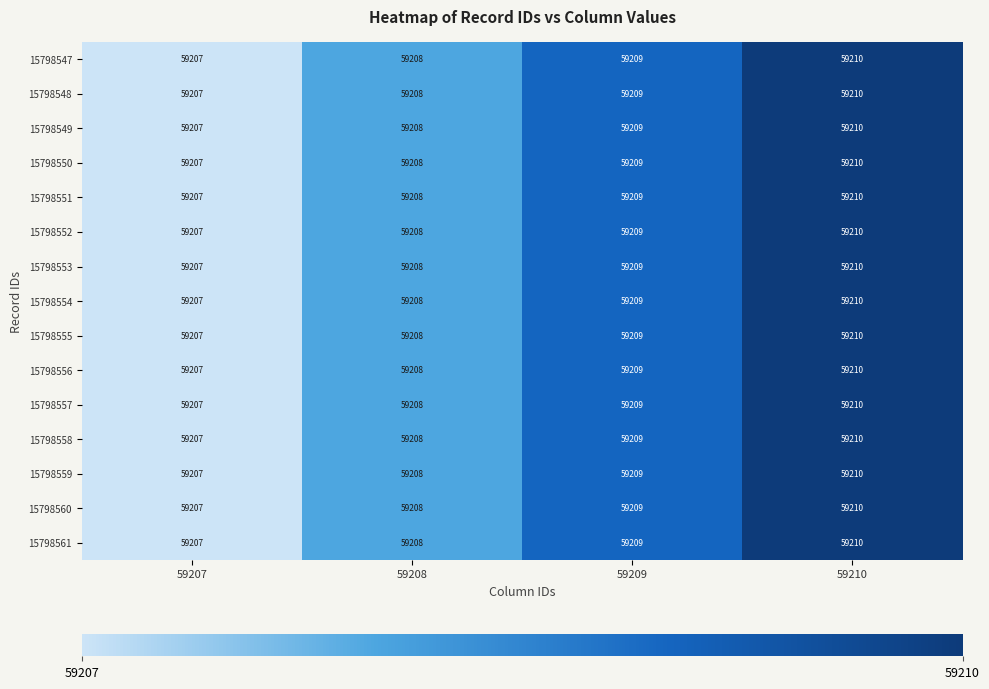

At which category is the sum across all series the highest?

59210